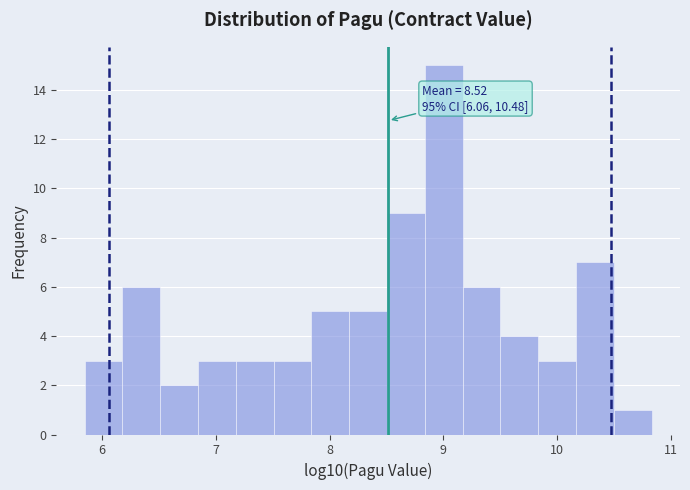

Read against the x-axis, roughly where is the centre of the tallest bar?

9.0